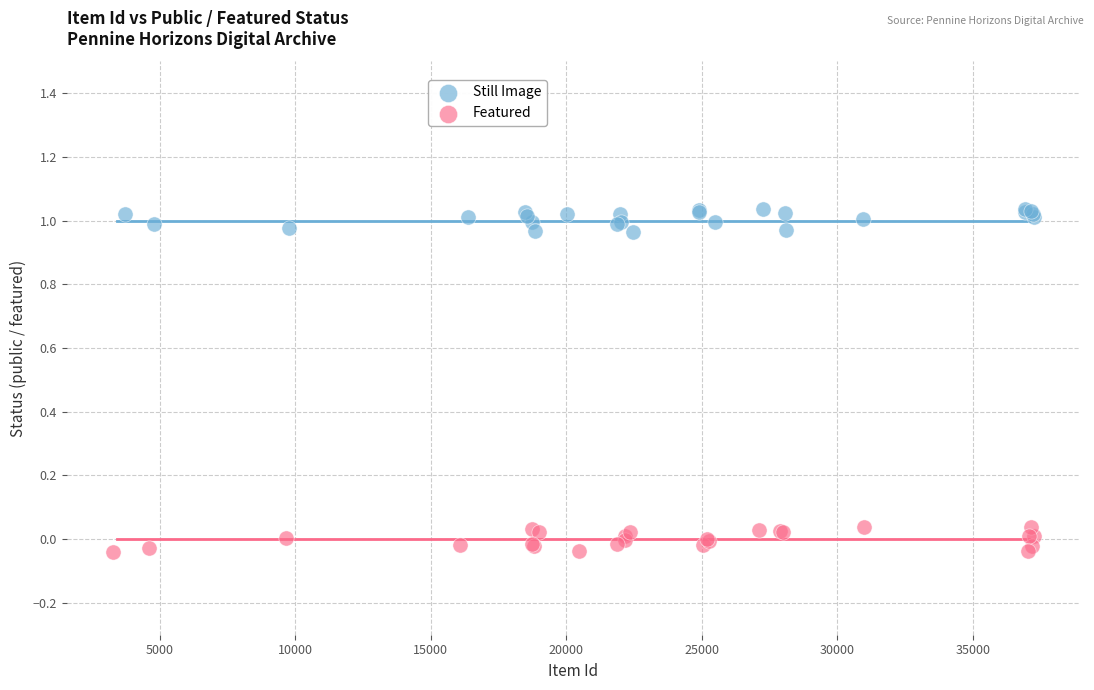

Which series reaches the minimum Y coordinate?

Featured